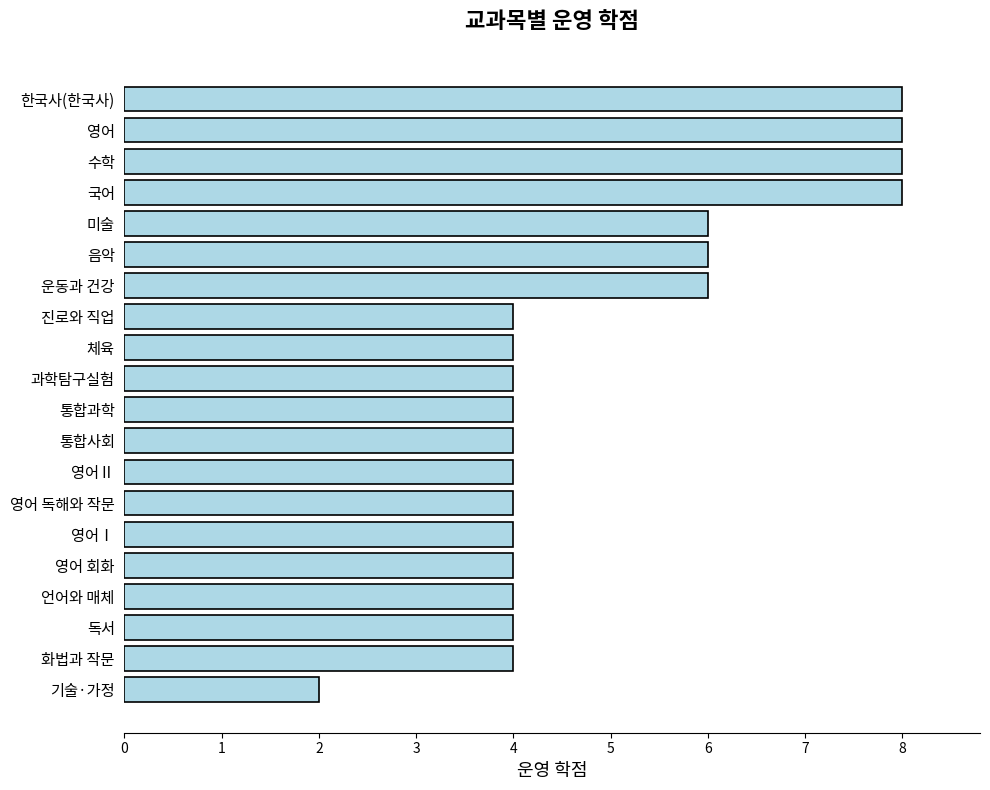

Reading bottom to top, what are all the values shown in this chart?

기술·가정=2	화법과 작문=4	독서=4	언어와 매체=4	영어 회화=4	영어Ⅰ=4	영어 독해와 작문=4	영어Ⅱ=4	통합사회=4	통합과학=4	과학탐구실험=4	체육=4	진로와 직업=4	운동과 건강=6	음악=6	미술=6	국어=8	수학=8	영어=8	한국사(한국사)=8